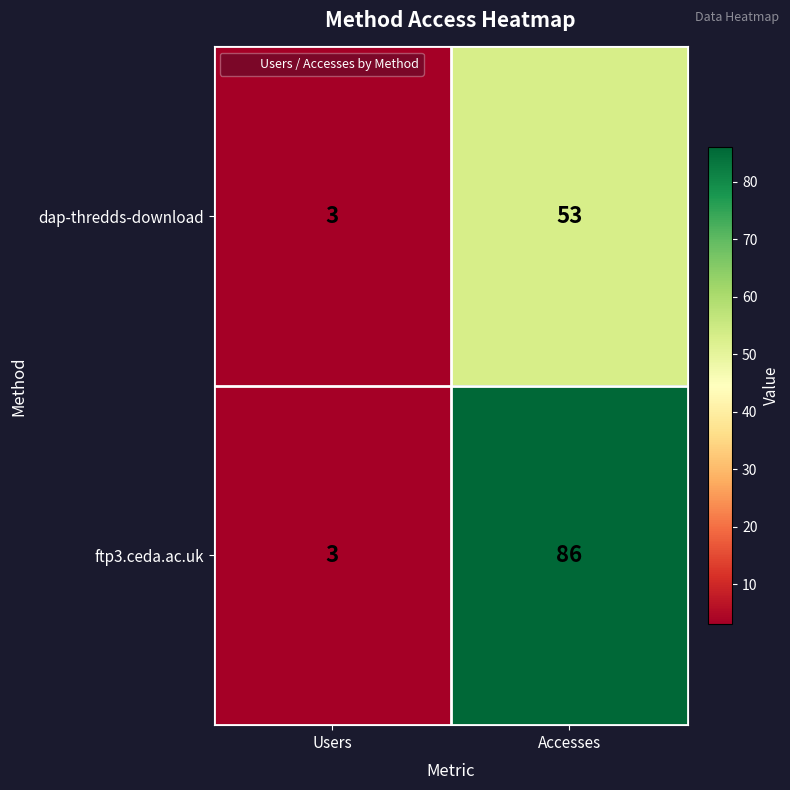

What is the maximum value shown in the chart?

86